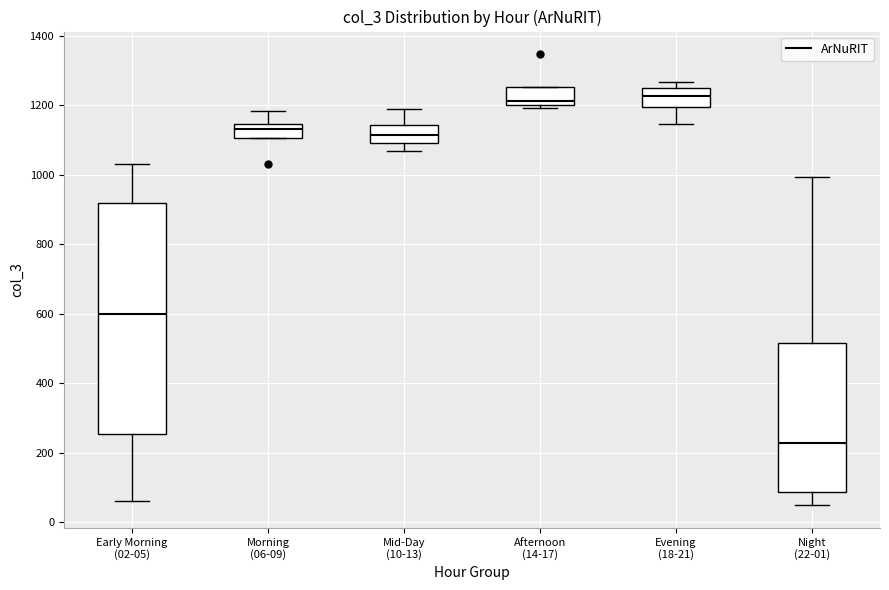

Reading left to right, transcribe this box plot: for each box, give where its median line is, the range the box spans, and where its two whiskers end, as read against the y-axis. The values are not printed on the chart, so give them approximately, as read against the axis.

Early Morning (02-05): median 600, box 260 to 920, whiskers 60 to 1040
Morning (06-09): median 1140 (just below the box's upper edge), box 1100 to 1140, whiskers 1100 to 1180
Mid-Day (10-13): median 1120, box 1100 to 1140, whiskers 1060 to 1200
Afternoon (14-17): median 1220, box 1200 to 1260, whiskers 1200 (just below the box's lower edge) to 1260
Evening (18-21): median 1220, box 1200 to 1260, whiskers 1140 to 1260 (just above the box's upper edge)
Night (22-01): median 220, box 80 to 520, whiskers 40 to 1000